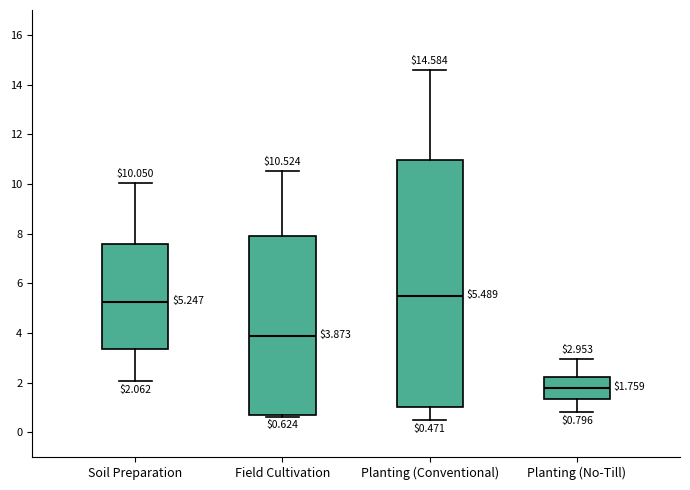

Which box's median line is the highest?

Planting (Conventional)